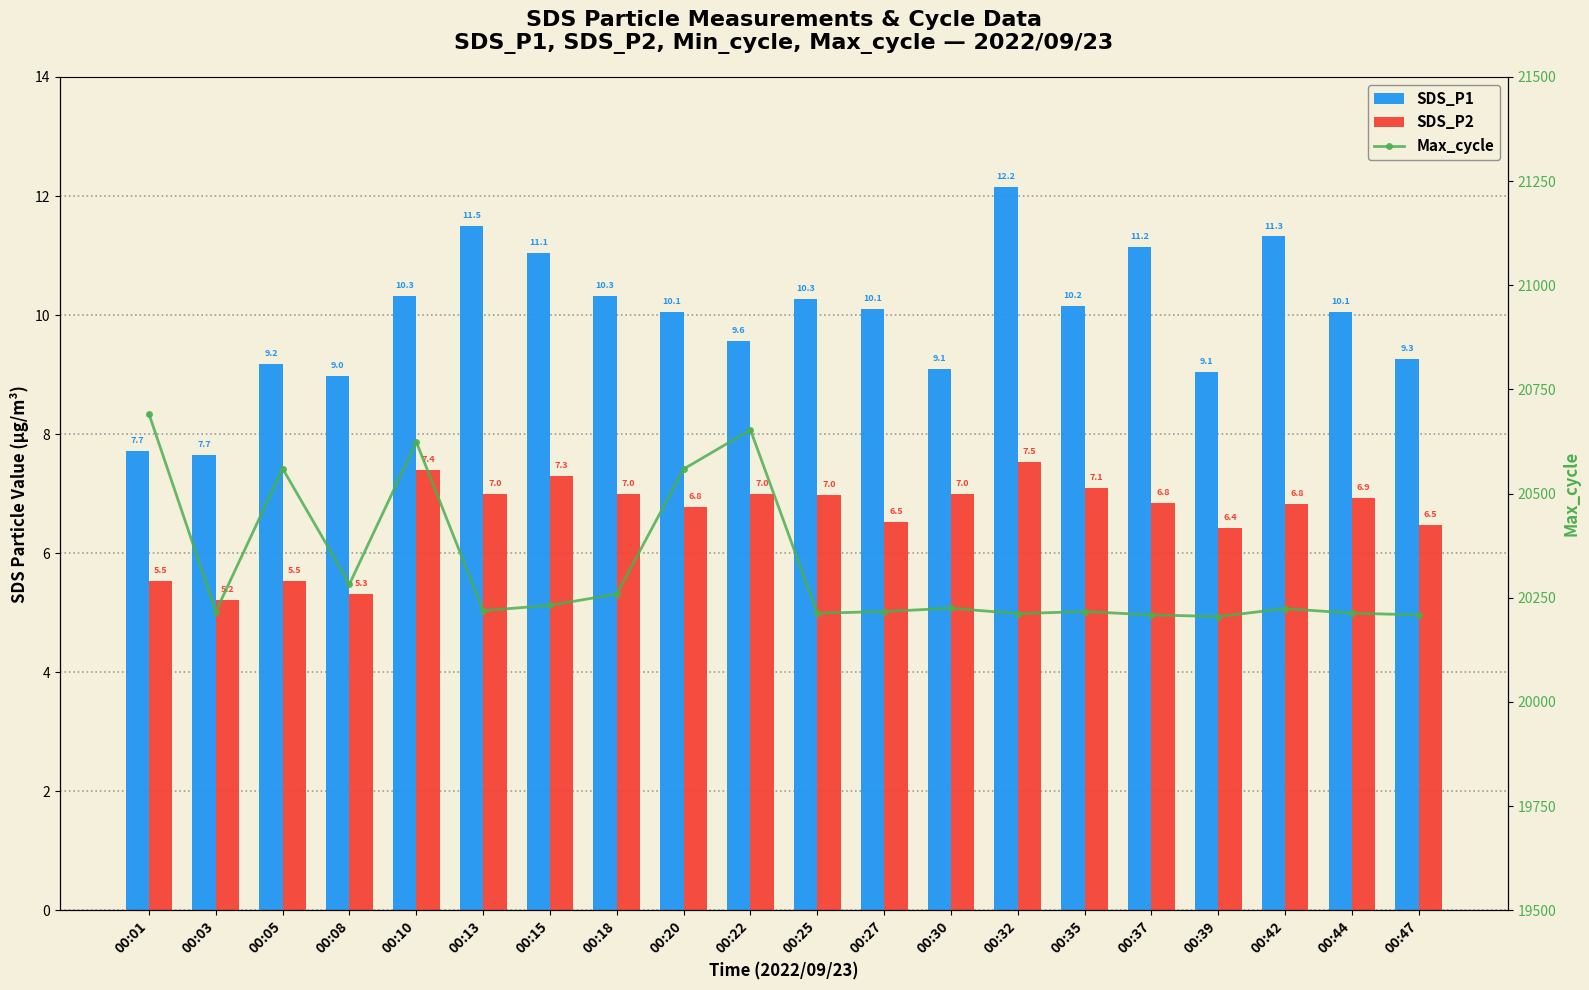

What is the difference between the maximum and minimum values in the SDS_P2 series?

2.3